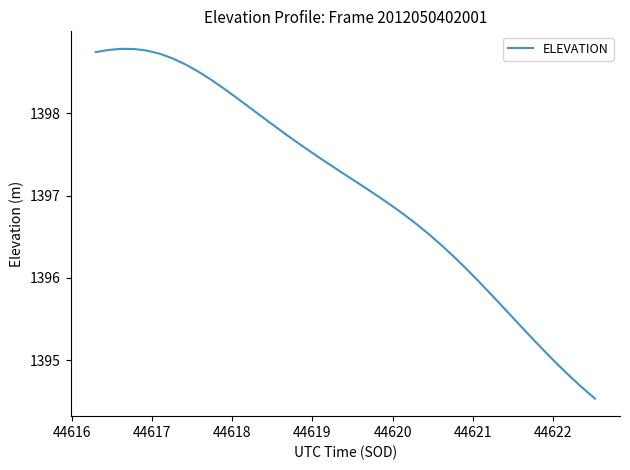

What is the smallest value displayed?

1394.5